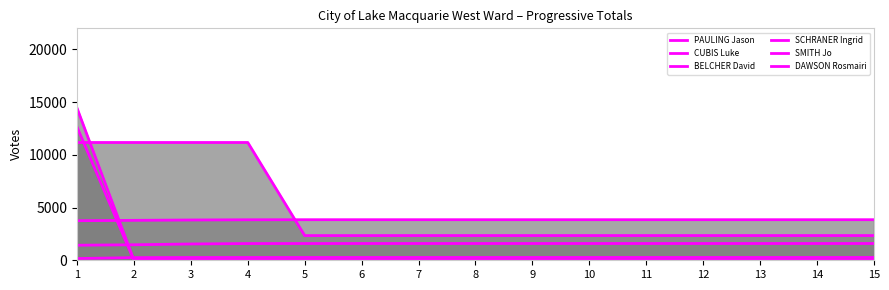

Which series changed the most between 5 and 7?

CUBIS Luke